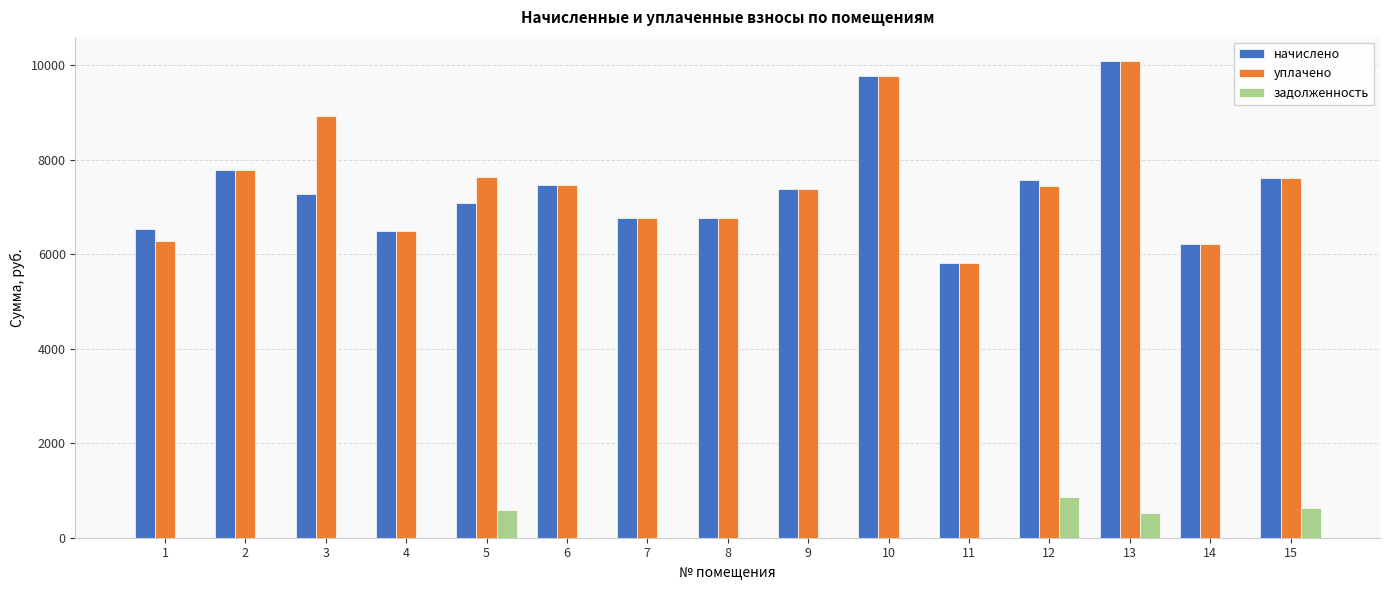

What is the difference between the начислено values at 10 and 6?

2304.0